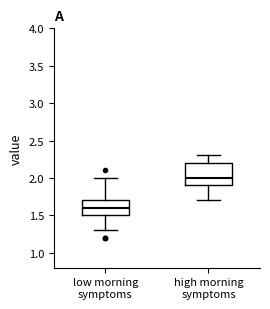

Reading left to right, transcribe this box plot: for each box, give where its median line is, the range the box spans, and where its two whiskers end, as read against the y-axis. The values are not printed on the chart, so give them approximately, as read against the axis.

low morning symptoms: median 1.6, box 1.5 to 1.7, whiskers 1.3 to 2.0
high morning symptoms: median 2.0, box 1.9 to 2.2, whiskers 1.7 to 2.3